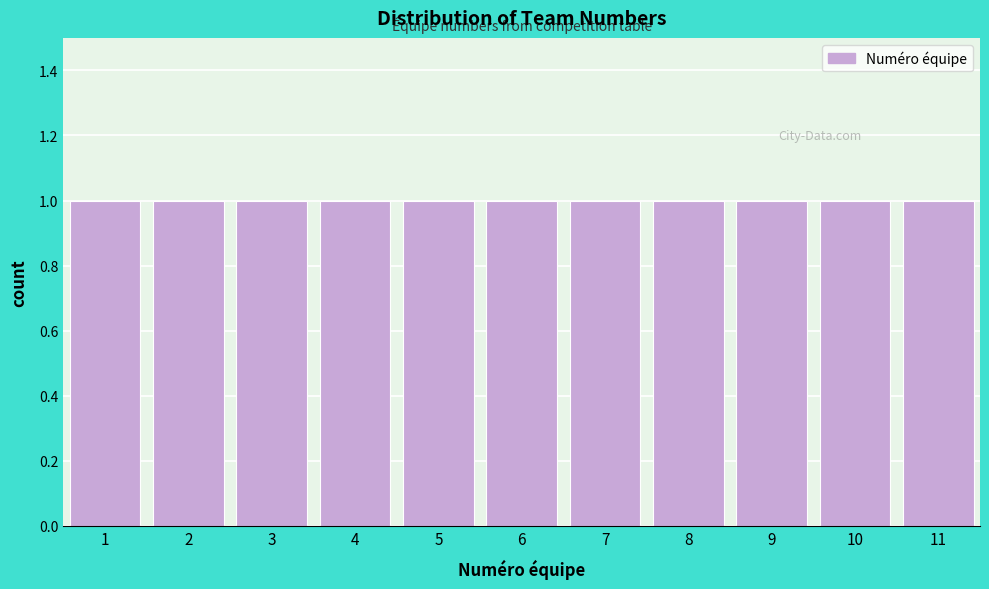

Reading left to right, transcribe this chart: for each bar, give the range it covers on the x-axis and its height. The values are not printed on the chart, so give them approximately, as read against the axis.

0.5 to 1.5: 1
1.5 to 2.5: 1
2.5 to 3.5: 1
3.5 to 4.5: 1
4.5 to 5.5: 1
5.5 to 6.5: 1
6.5 to 7.5: 1
7.5 to 8.5: 1
8.5 to 9.5: 1
9.5 to 10.5: 1
10.5 to 11.5: 1